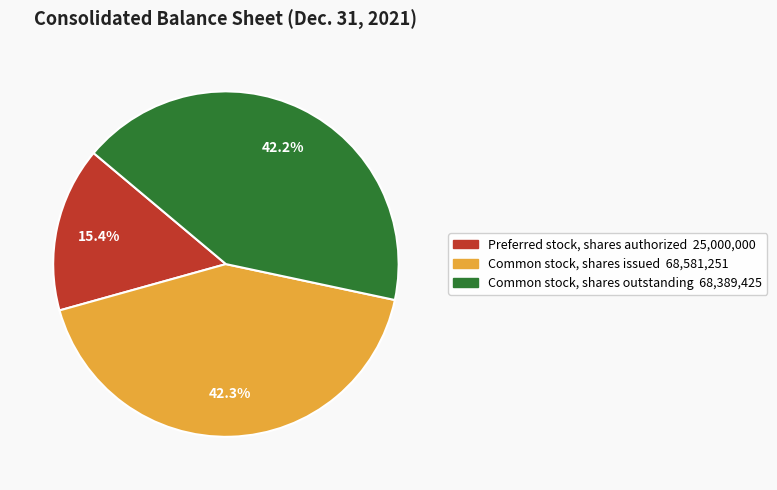

What percentage do Preferred stock, shares authorized and Common stock, shares outstanding together represent?

57.7%